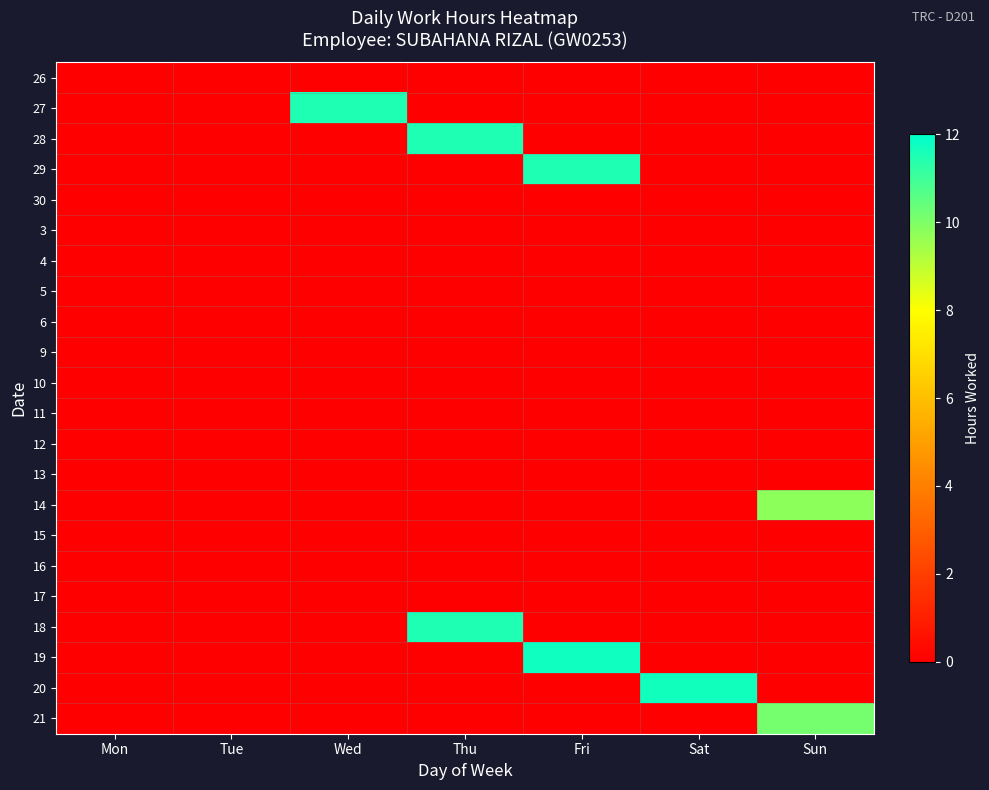

At how many categories does at least one series exceed 8?

5